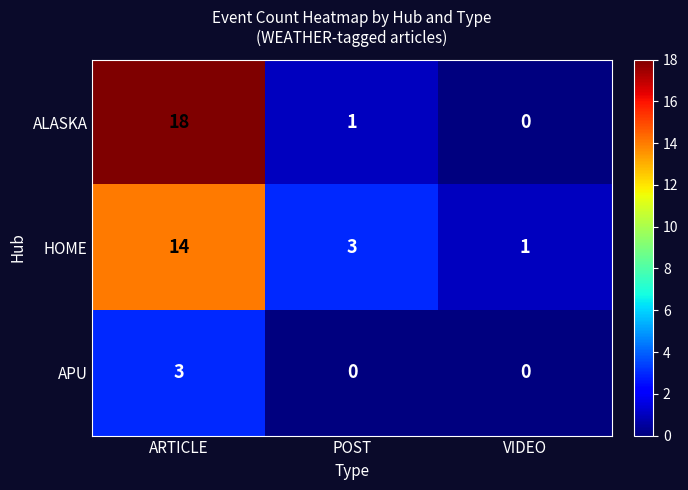

At how many categories does at least one series exceed 9?

1